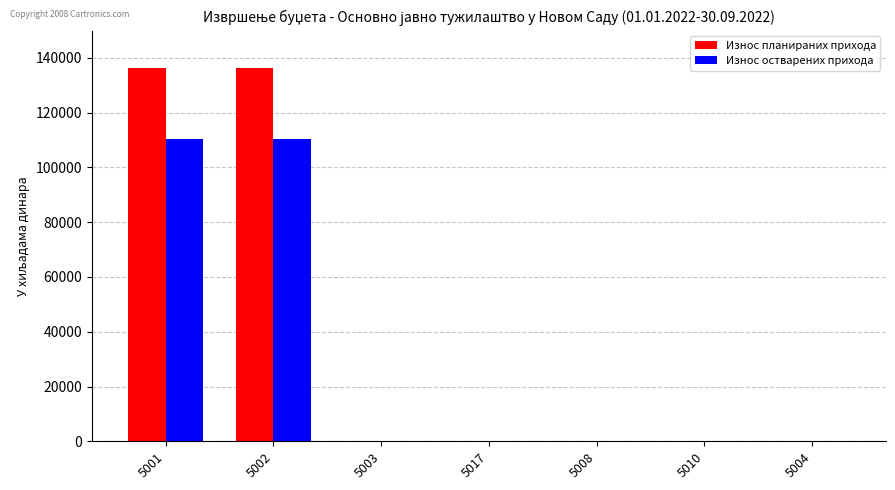

Which series has the largest total across all categories?

Износ планираних прихода